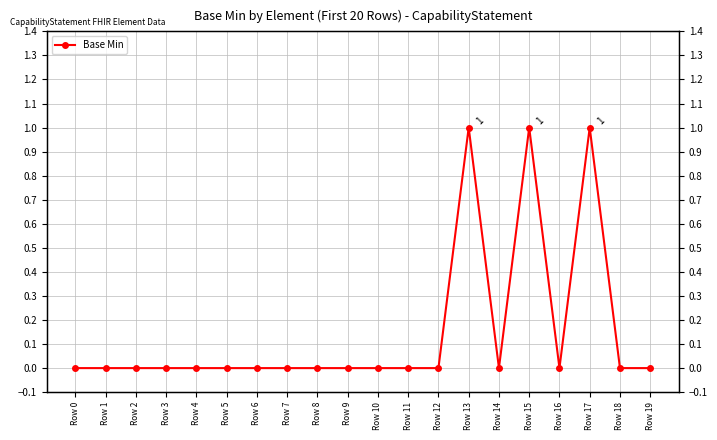

Where is the data nearest to the value 0?

Row 0